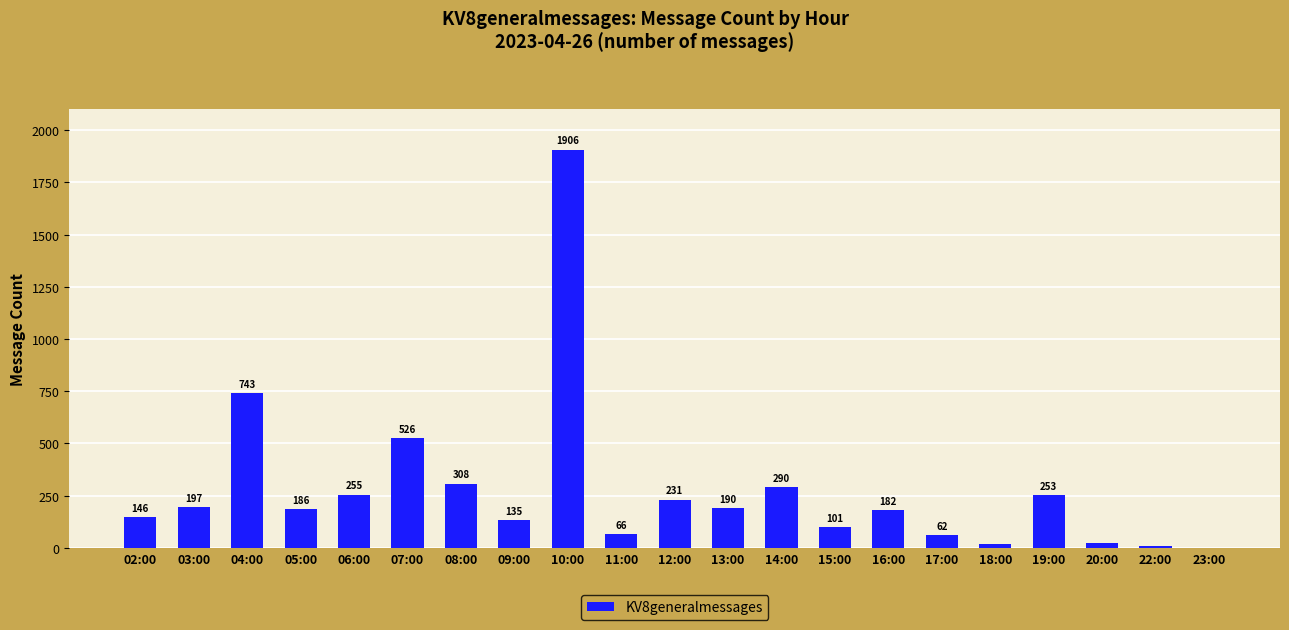

Where is the data nearest to the value 954?

04:00